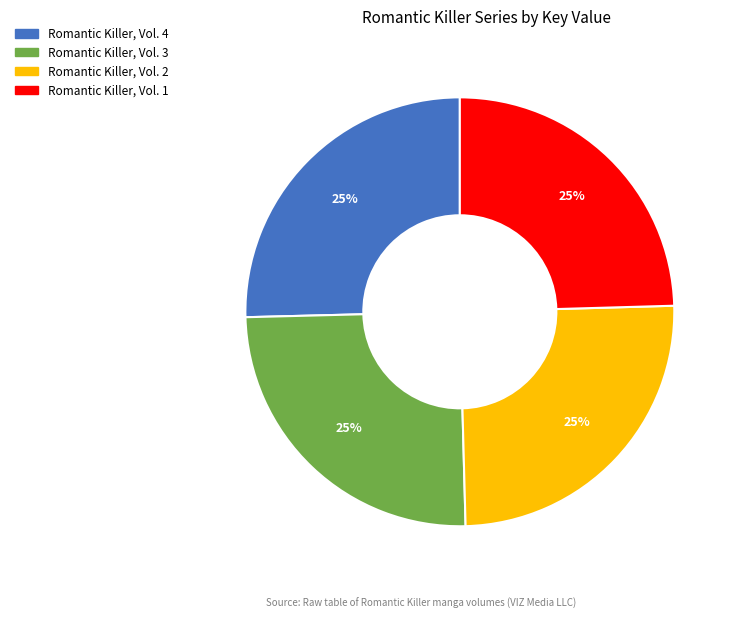

Is there any slice that represents more than half of the pie?

No